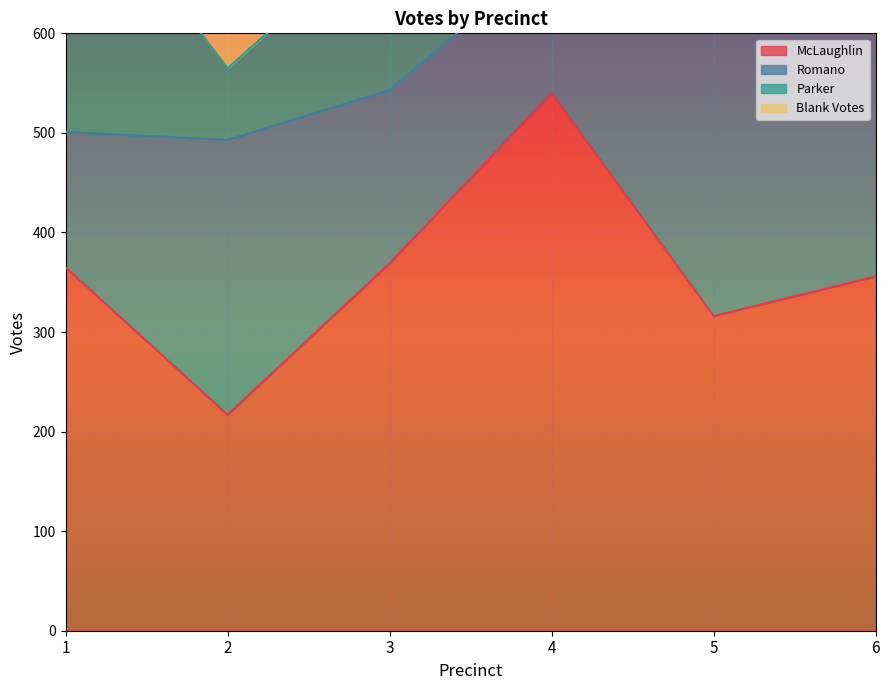

The value of McLaughlin at 4 is 540. True or false?

True